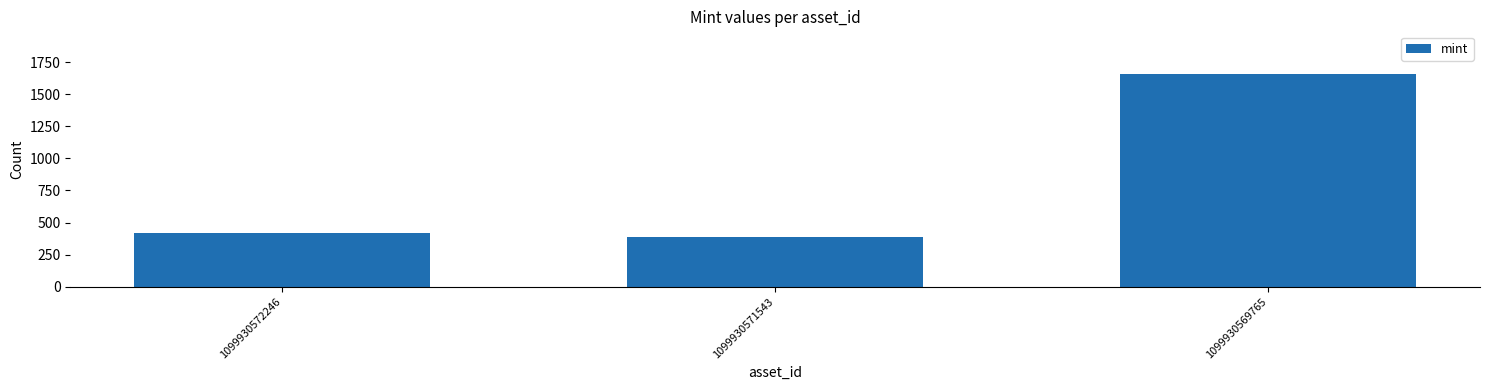

Reading left to right, list all the values displayed in this chart.

1099930572246=415	1099930571543=386	1099930569765=1658